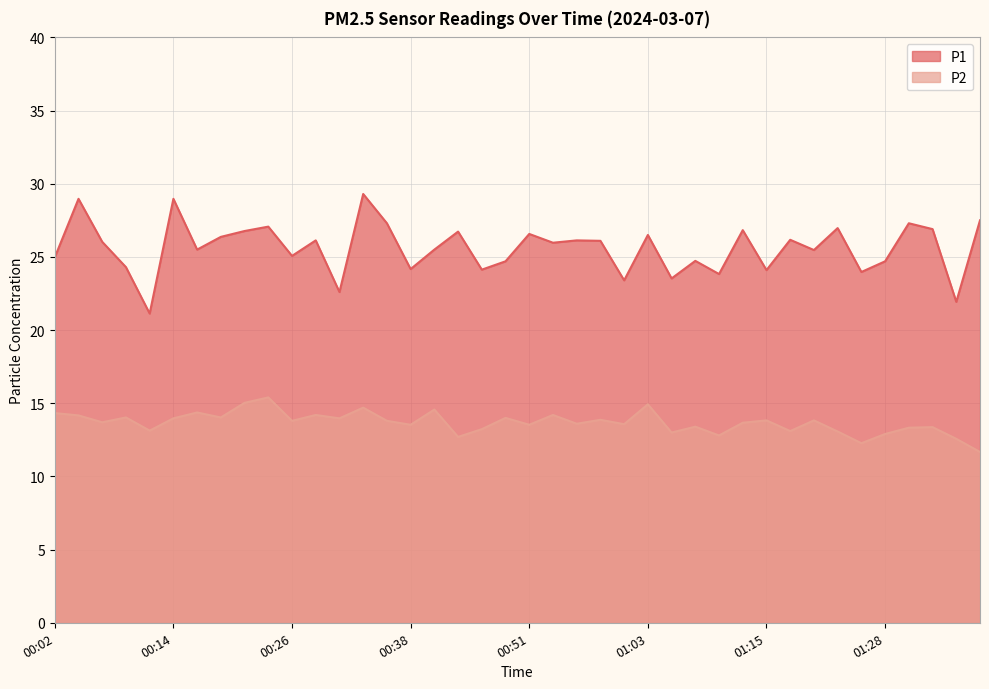

Reading left to right, extract all data points from this chart.

P1: 00:02=25.0	00:04=29.0	00:07=26.0	00:09=24.3	00:11=21.1	00:14=29.0	00:16=25.5	00:19=26.4	00:21=26.8	00:24=27.1	00:26=25.1	00:29=26.1	00:31=22.6	00:34=29.3	00:36=27.3	00:38=24.2	00:41=25.5	00:43=26.7	00:46=24.1	00:48=24.7	00:51=26.6	00:53=26.0	00:56=26.1	00:58=26.1	01:01=23.4	01:03=26.5	01:05=23.5	01:08=24.7	01:10=23.8	01:13=26.8	01:15=24.1	01:18=26.2	01:20=25.5	01:23=27.0	01:25=24.0	01:28=24.7	01:30=27.3	01:32=26.9	01:35=21.9	01:37=27.5
P2: 00:02=14.3	00:04=14.2	00:07=13.7	00:09=14.0	00:11=13.1	00:14=14.0	00:16=14.4	00:19=14.0	00:21=15.0	00:24=15.4	00:26=13.8	00:29=14.2	00:31=14.0	00:34=14.7	00:36=13.8	00:38=13.5	00:41=14.6	00:43=12.7	00:46=13.2	00:48=14.0	00:51=13.5	00:53=14.2	00:56=13.6	00:58=13.9	01:01=13.6	01:03=14.9	01:05=13.0	01:08=13.4	01:10=12.8	01:13=13.7	01:15=13.8	01:18=13.1	01:20=13.8	01:23=13.1	01:25=12.3	01:28=12.9	01:30=13.3	01:32=13.4	01:35=12.6	01:37=11.7